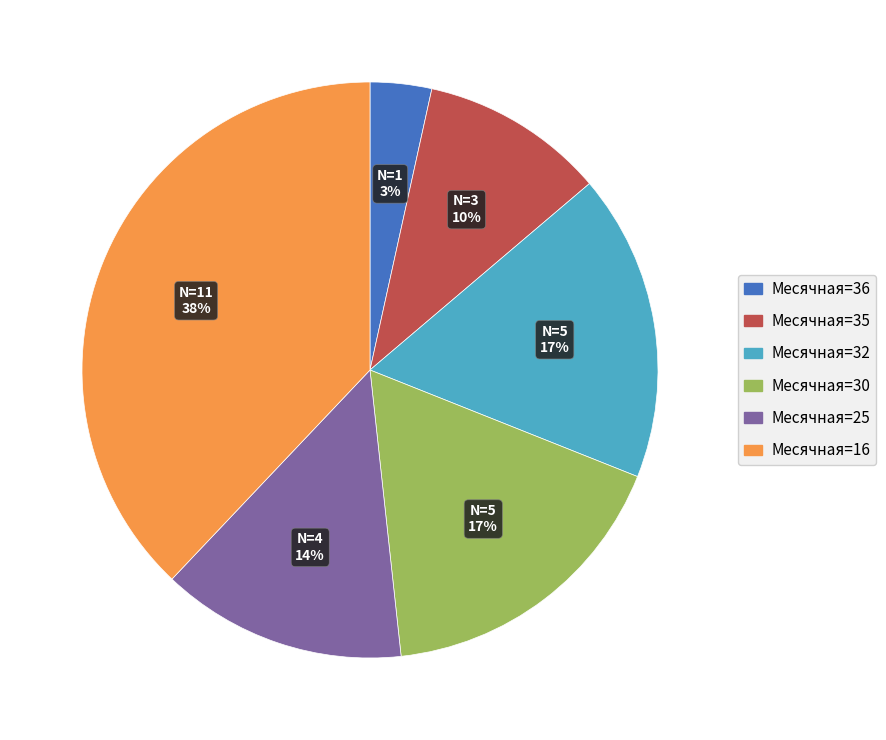

Is there any slice that represents more than half of the pie?

No